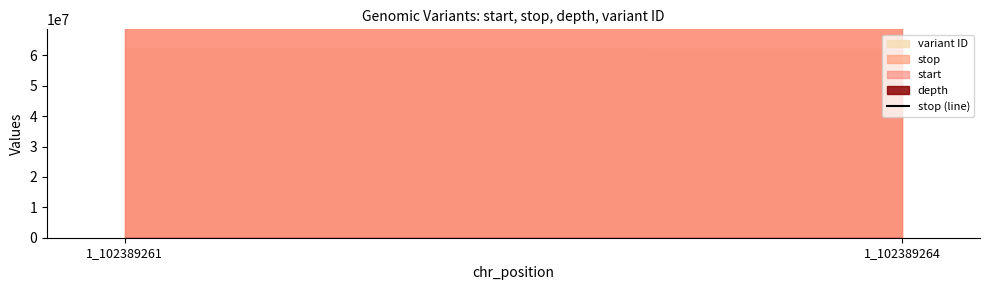

What is the spread (max minus min) of values at 1_102389264?

102389262